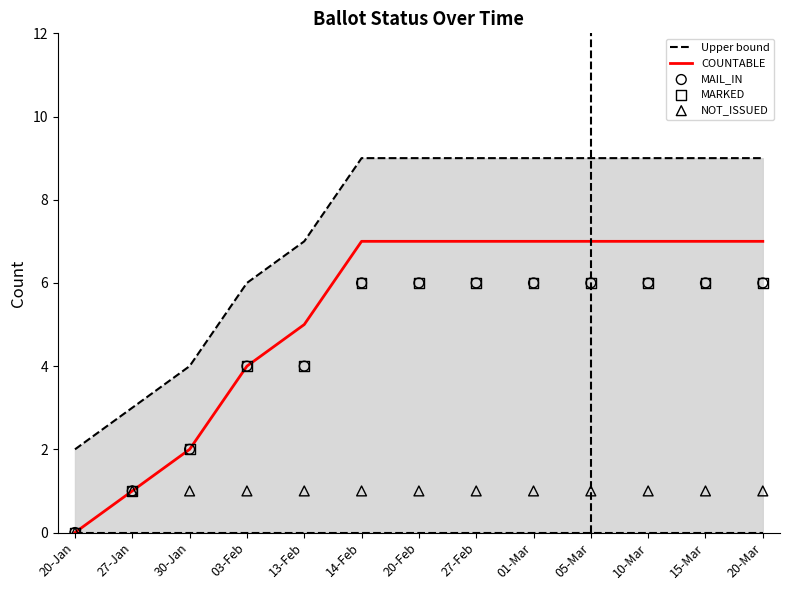

Which series has the largest total across all categories?

Upper bound